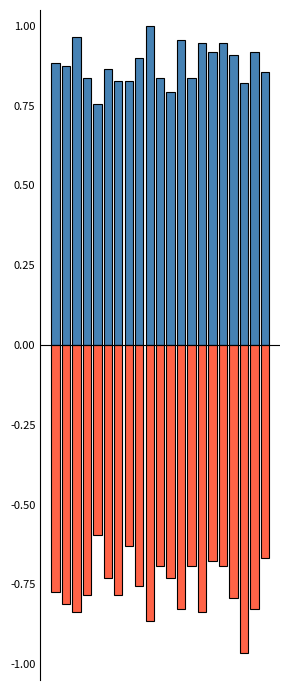

Read the 2024 value at Akmola.

-0.8